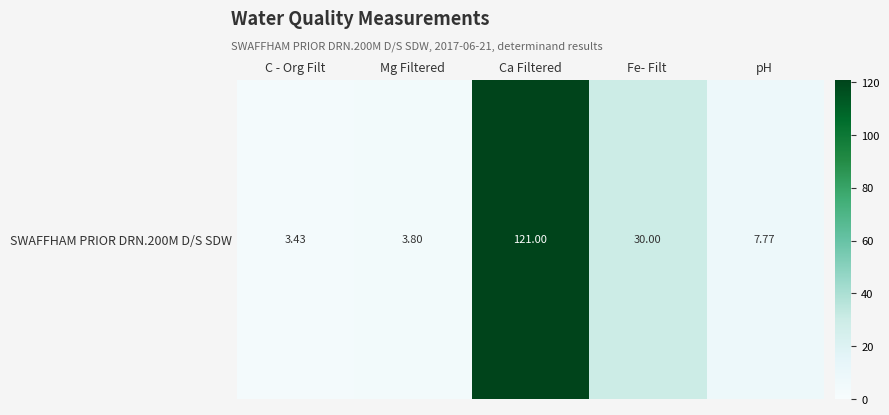

What is the sum of the values at Mg Filtered and C - Org Filt?

7.2